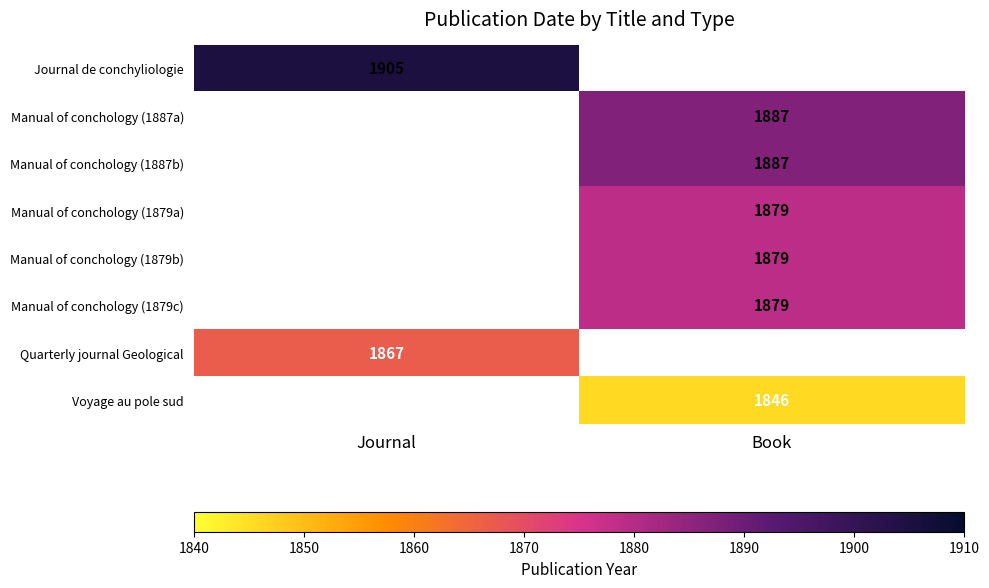

The value of Quarterly journal Geological at Journal is 1867. True or false?

True